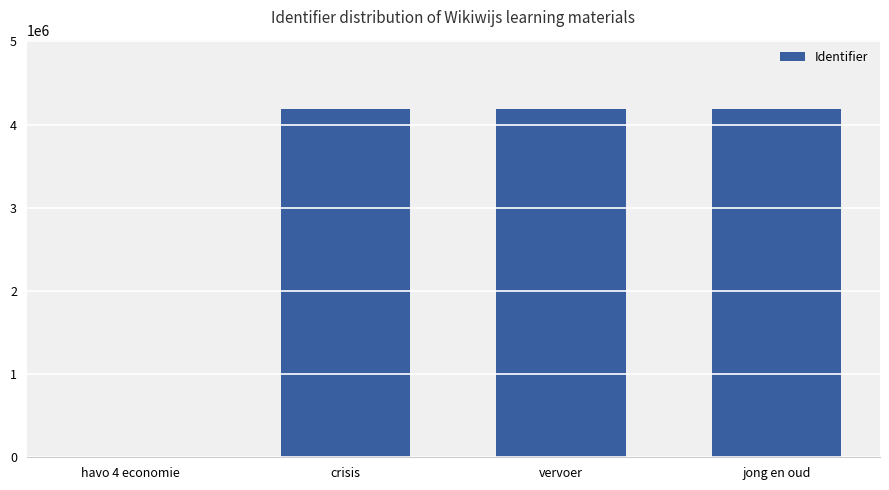

What is the greatest value displayed?

4184928